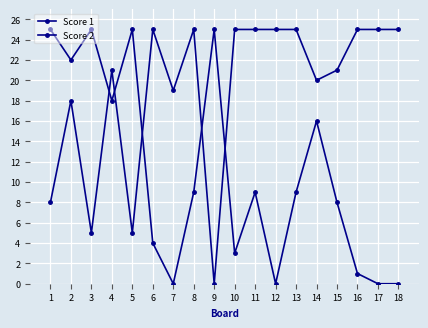

Is it true that Score 2 equals 2 at 8?

False